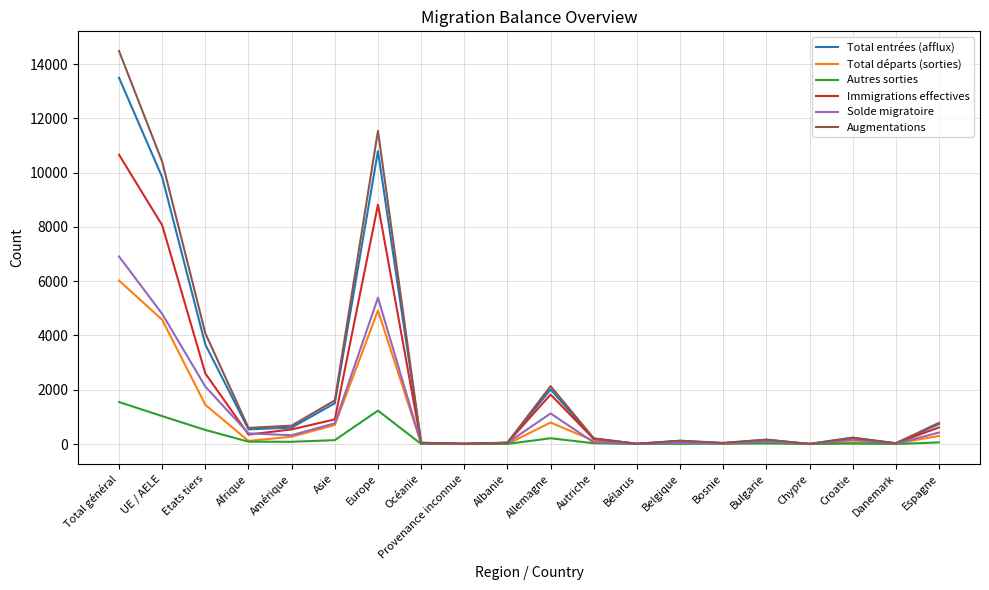

What is the spread (max minus min) of values at Autriche?

182